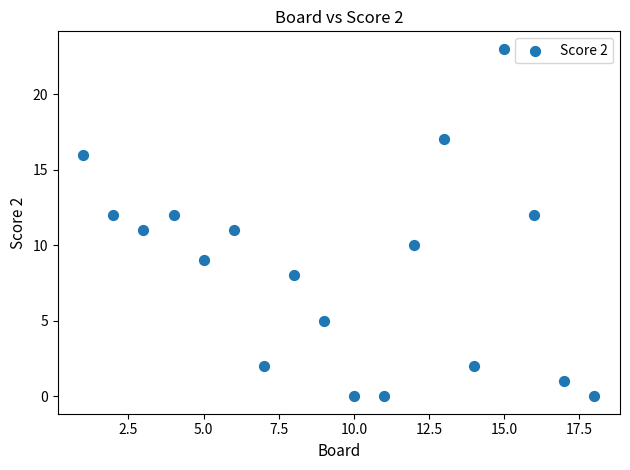

What is the range of X values (max minus min)?

17